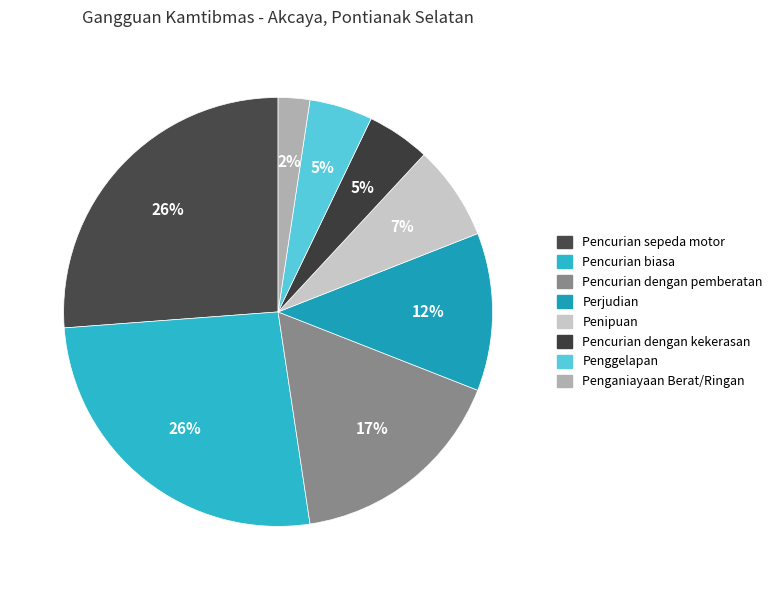

Is it true that Penganiayaan Berat/Ringan is 2% of the pie?

True